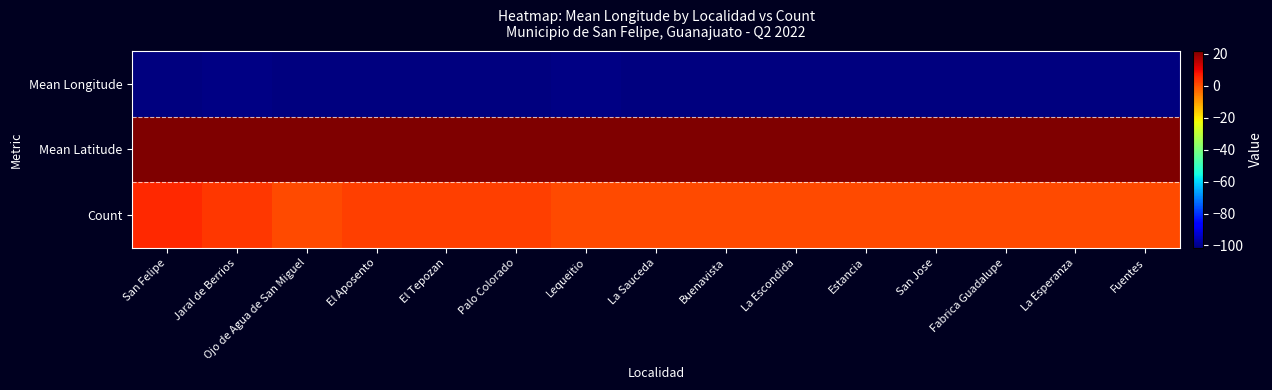

What is the maximum value shown in the chart?

21.7